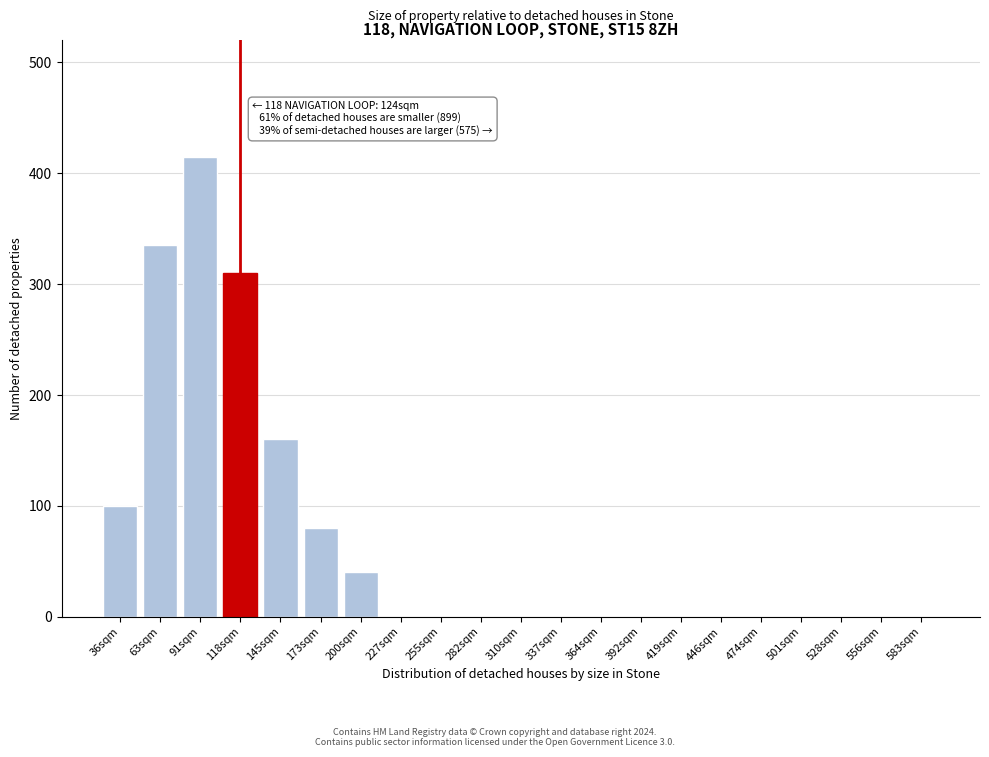

Reading left to right, what are all the values shown in this chart?

36sqm=100	63sqm=335	91sqm=415	118sqm=310	145sqm=160	173sqm=80	200sqm=40	227sqm=0	255sqm=0	282sqm=0	310sqm=0	337sqm=0	364sqm=0	392sqm=0	419sqm=0	446sqm=0	474sqm=0	501sqm=0	528sqm=0	556sqm=0	583sqm=0